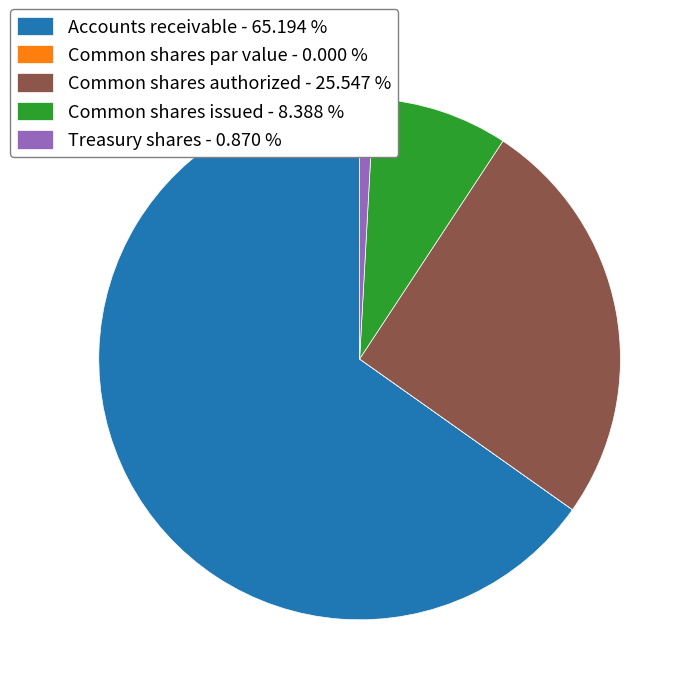

Do Common shares authorized - 25.547 % and Common shares issued - 8.388 % together represent more than half of the pie?

No